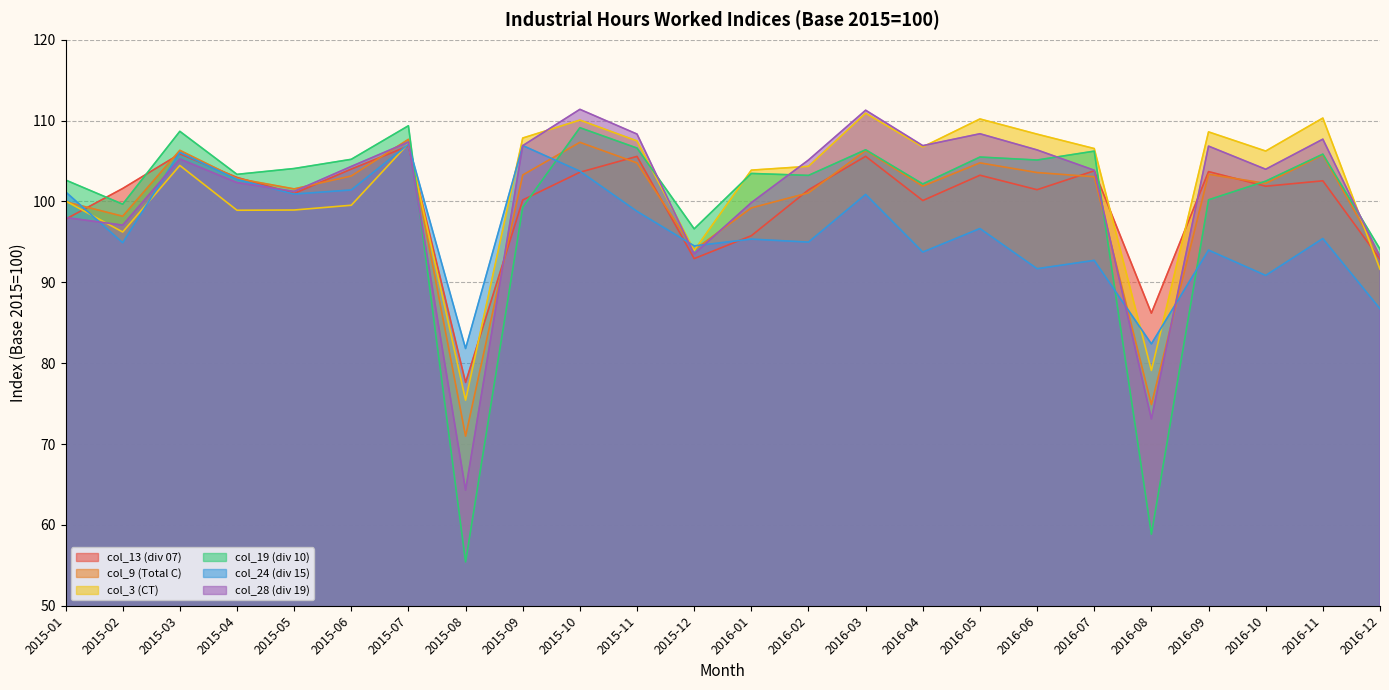

Is it true that col_28 (div 19) equals 93.5 at 2015-12?

True